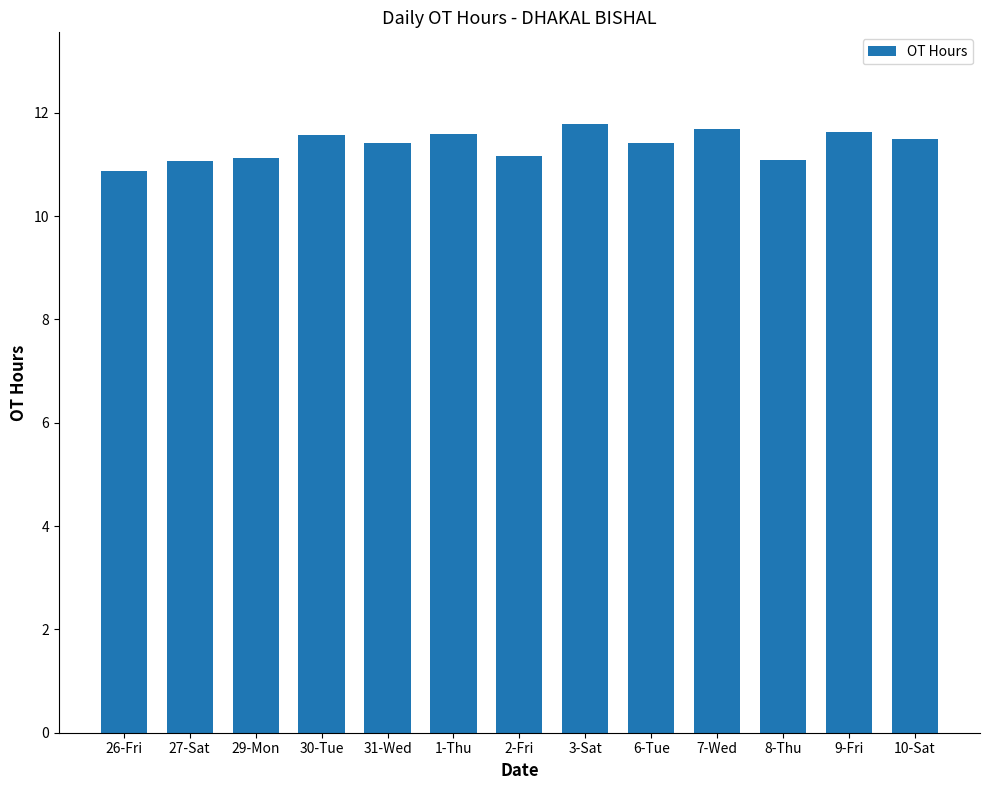

The value at 31-Wed is 19.8. True or false?

False